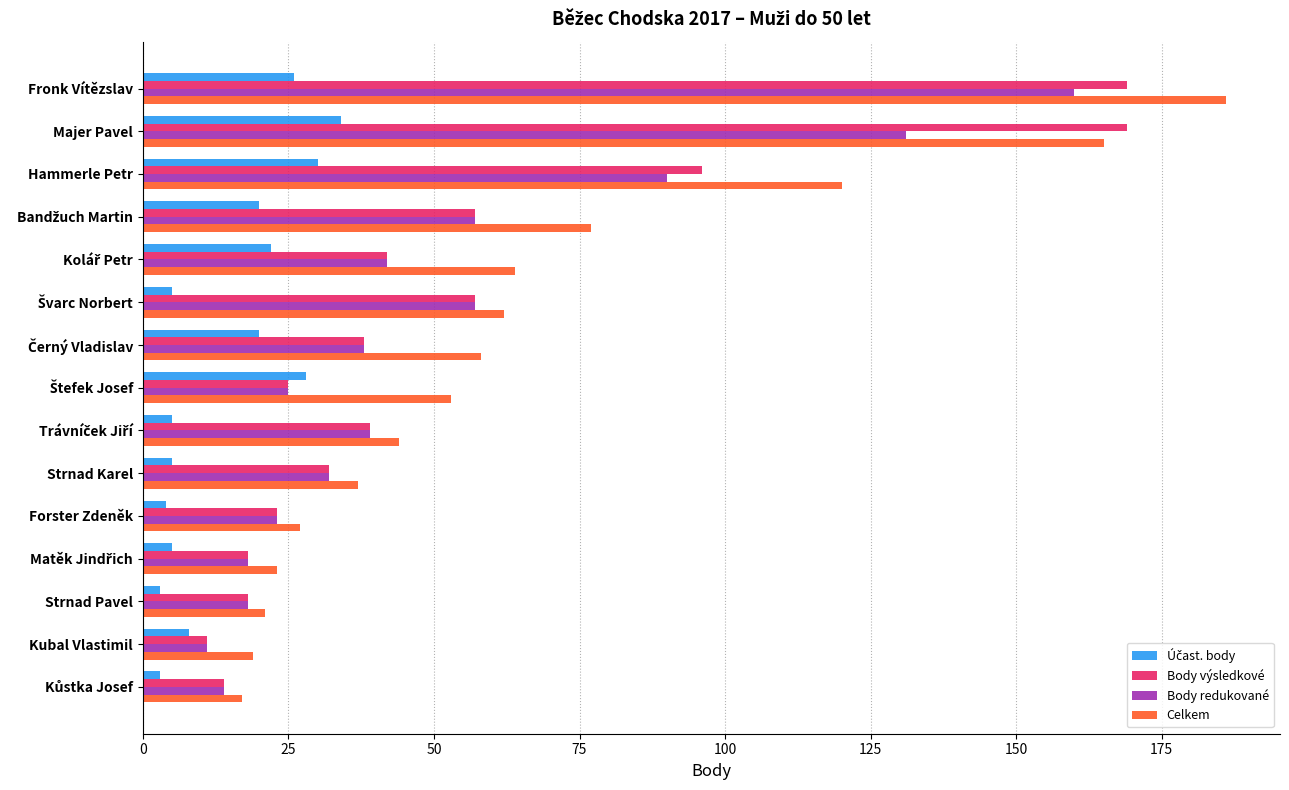

What is the average value of the Body redukované series?

50